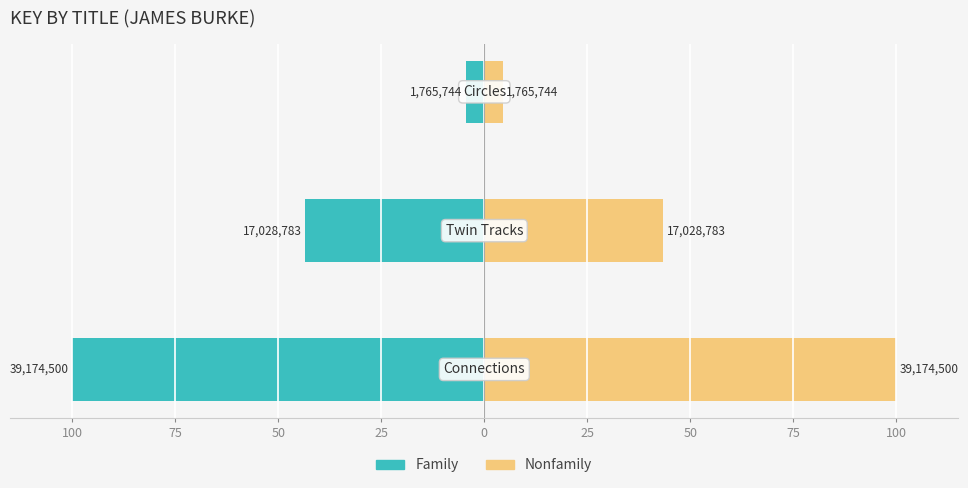

Rank the series by their maximum value, from highest to lowest.

Nonfamily, Family